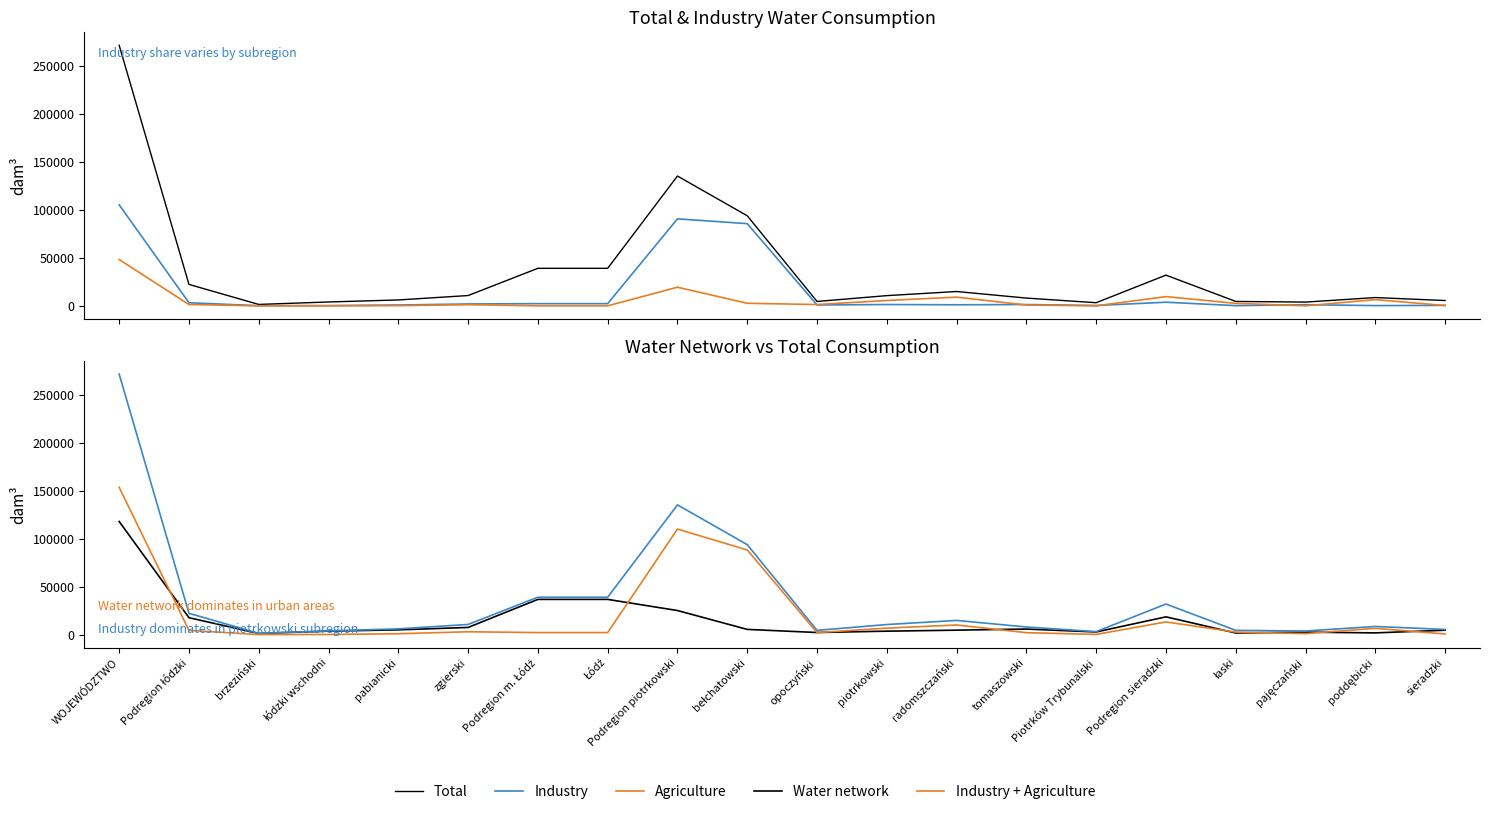

Which has a higher value, łaski or pabianicki?

pabianicki